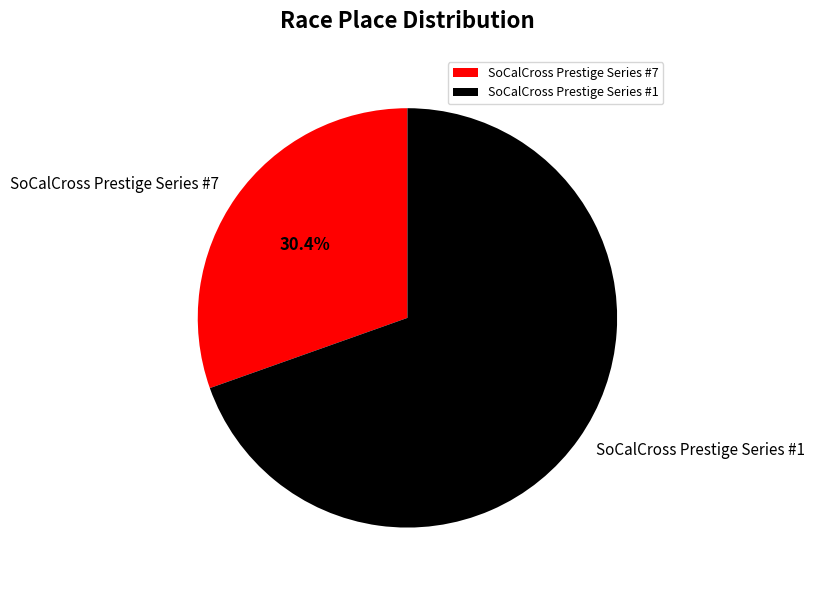

Is it true that SoCalCross Prestige Series #1 is 70% of the pie?

True